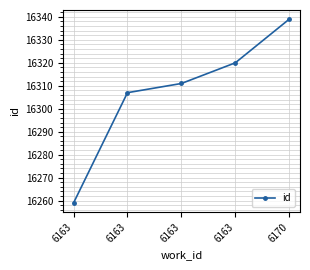

Rank the categories by value from highest to lowest.

6170, 6163, 6163, 6163, 6163